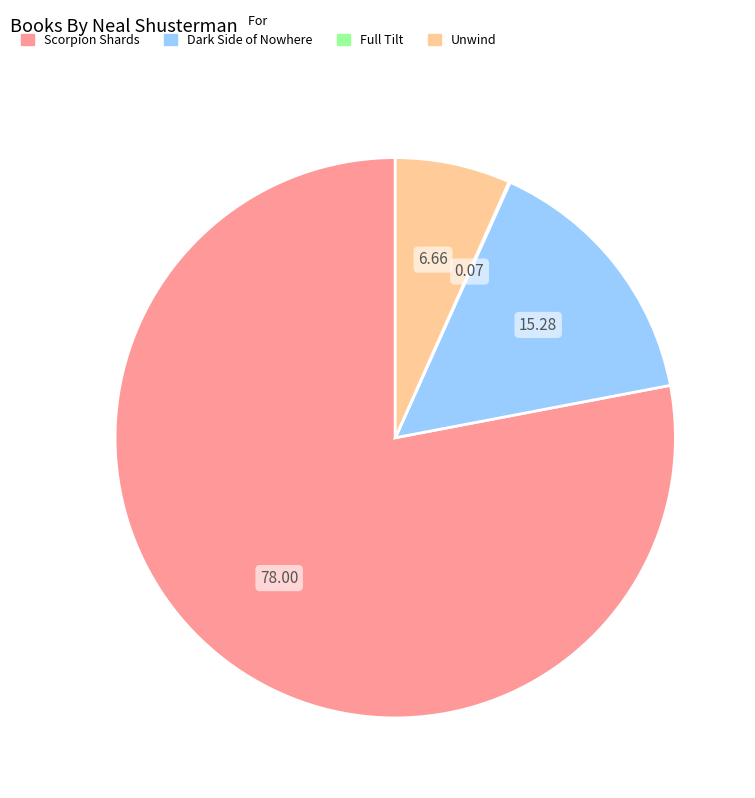

What is the largest slice in the pie chart?

Scorpion Shards